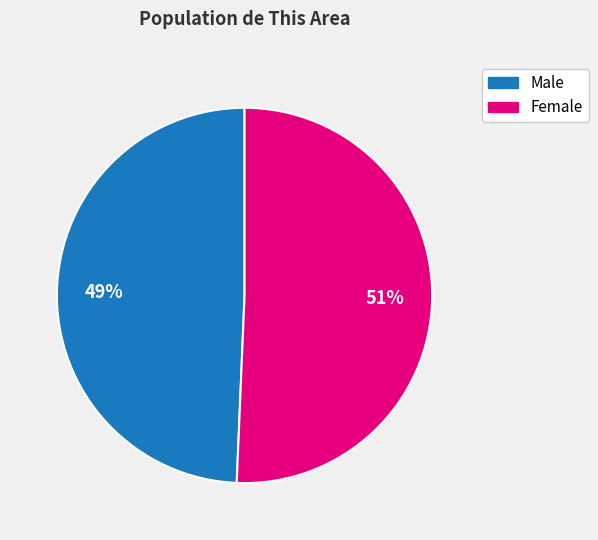

Rank the categories by value from highest to lowest.

Female, Male